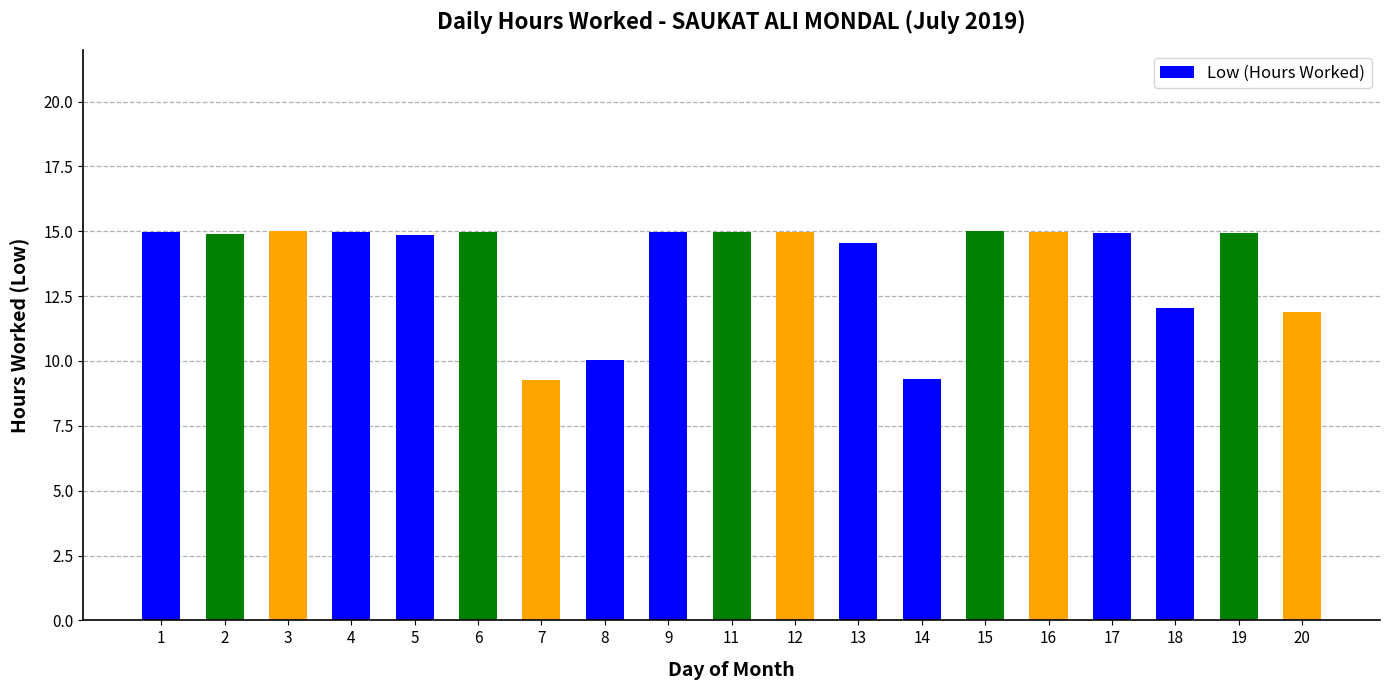

True or false: the data shows 11.9 at 20.

True